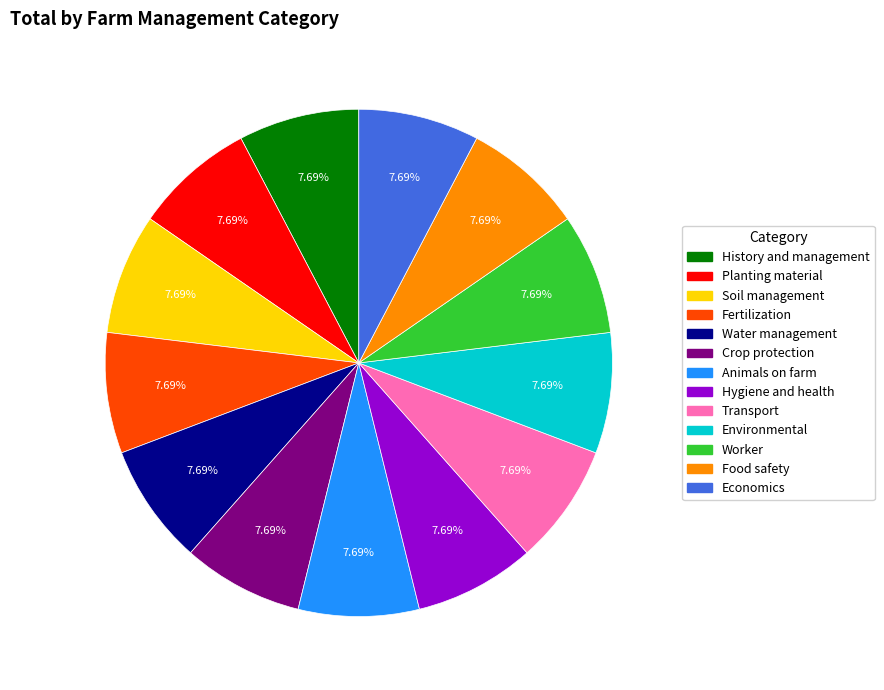

How many slices are in this pie chart?

13